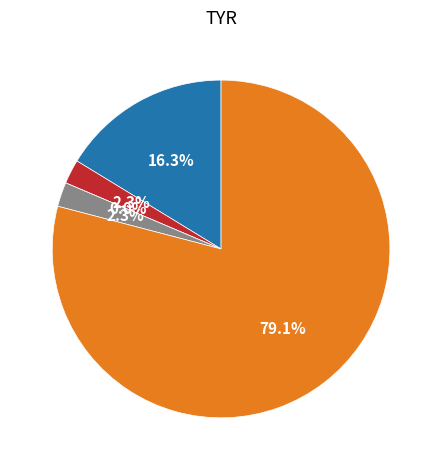

What is the change in value from Hate crime against Christians and members to Anti-LGBTI hate crime?

+66